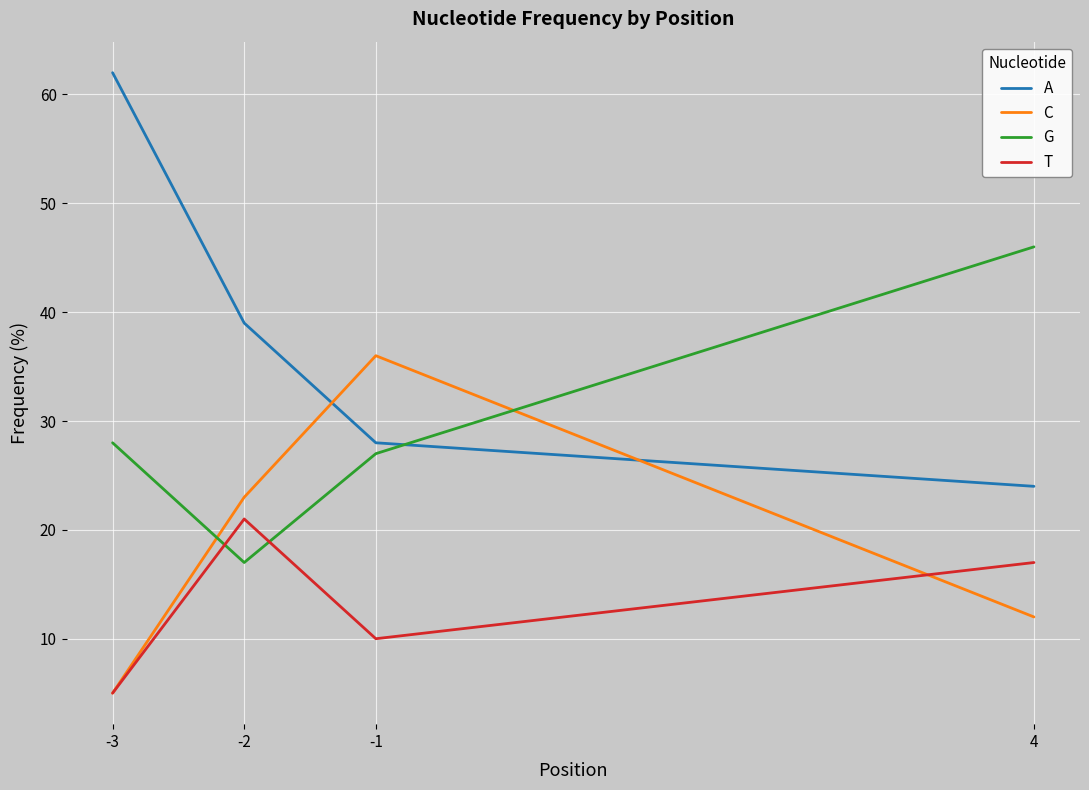

Reading left to right, transcribe all the data shown in this chart.

A: -3=62	-2=39	-1=28	4=24
C: -3=5	-2=23	-1=36	4=12
G: -3=28	-2=17	-1=27	4=46
T: -3=5	-2=21	-1=10	4=17